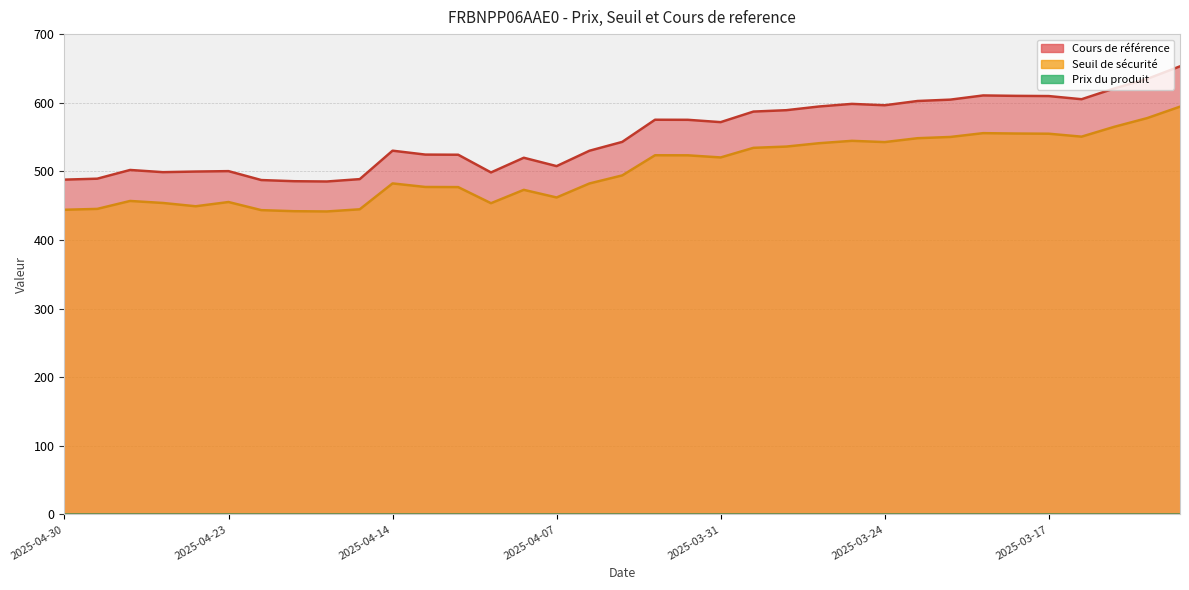

Rank the series by their maximum value, from lowest to highest.

Prix du produit, Seuil de securite, Cours de reference